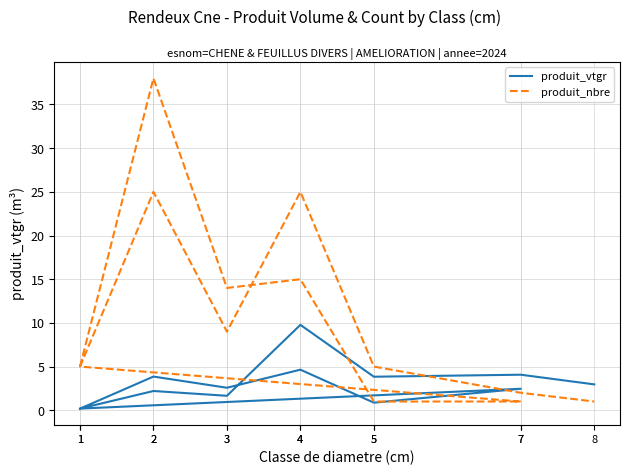

Is this an area chart (filled region under the line)?

No